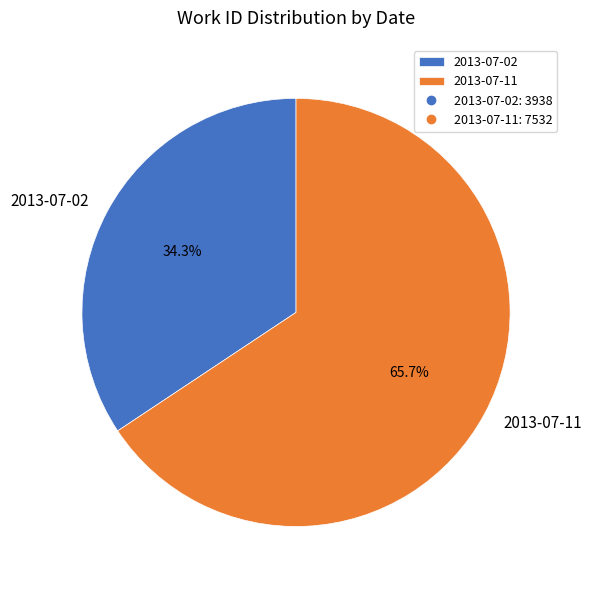

Is the sum of 2013-07-02 and 2013-07-11 greater than half?

Yes